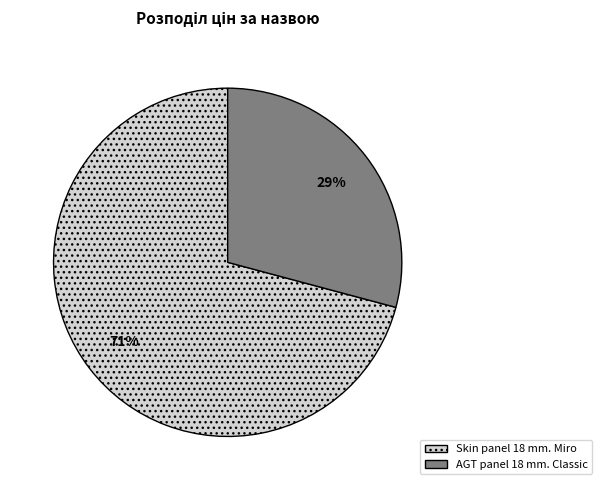

How many slices are in this pie chart?

2